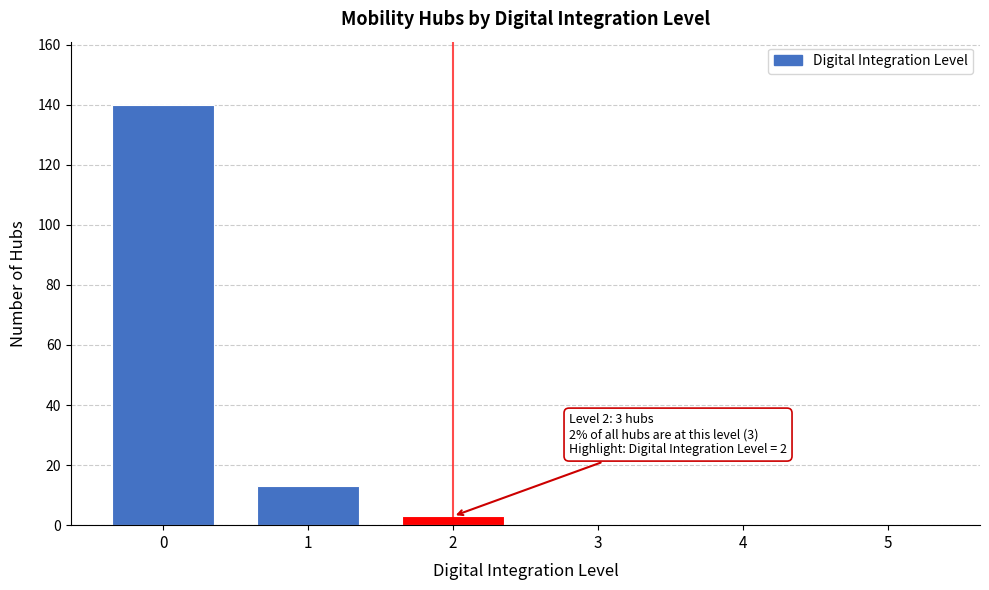

Reading left to right, list all the values displayed in this chart.

0=140	1=13	2=3	3=0	4=0	5=0